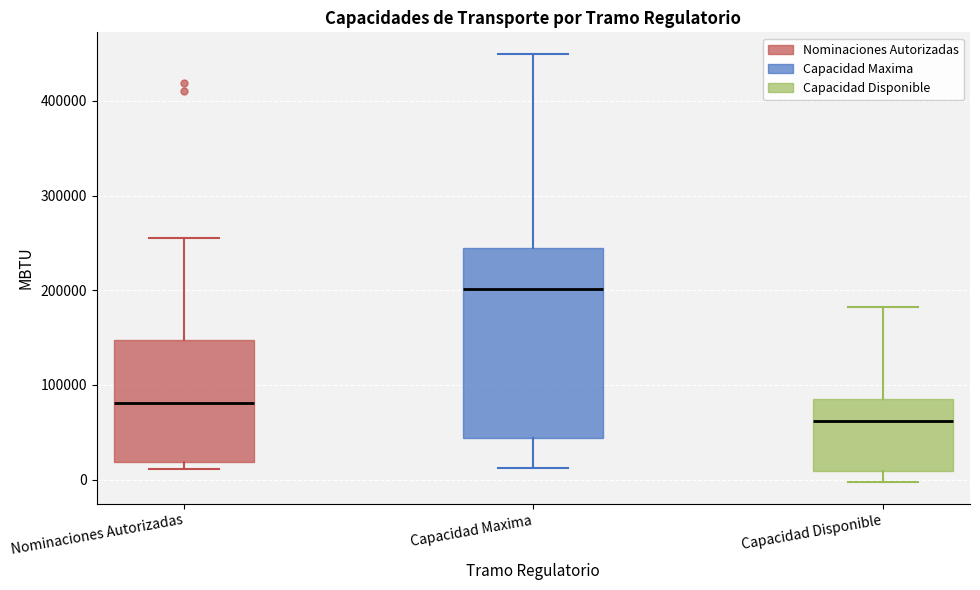

Which box is the tallest, from its lower edge to its upper edge?

Capacidad Maxima